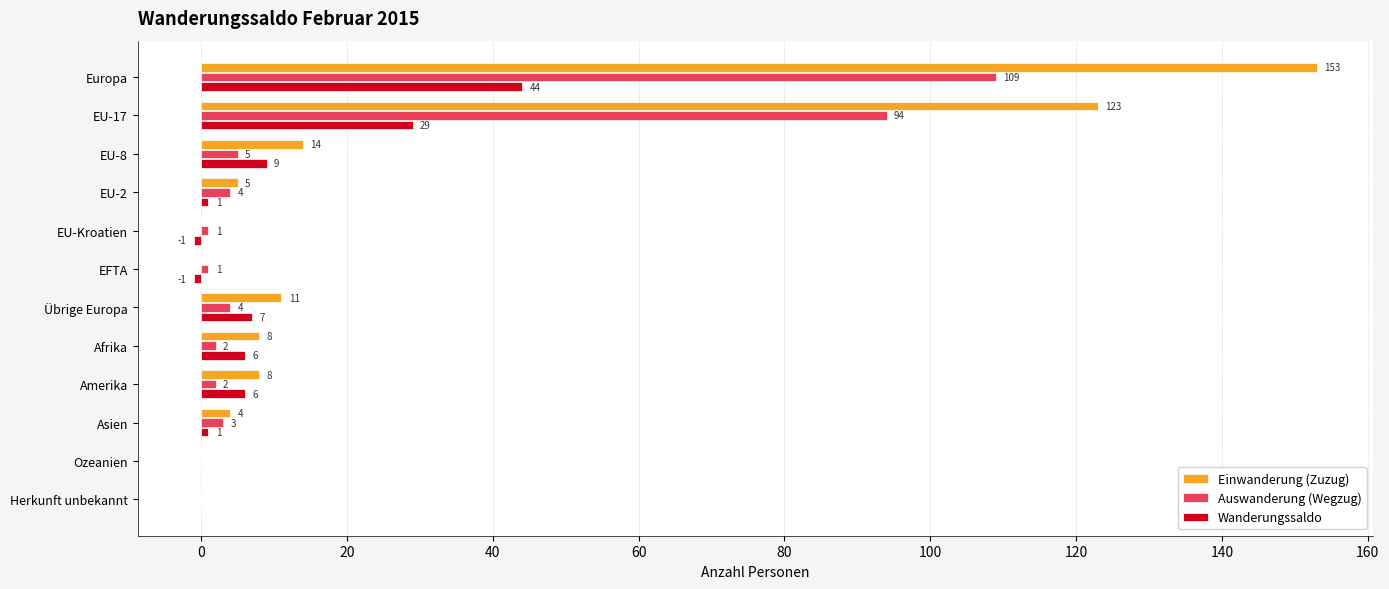

What are all the series names shown in the legend?

Einwanderung (Zuzug), Auswanderung (Wegzug), Wanderungssaldo